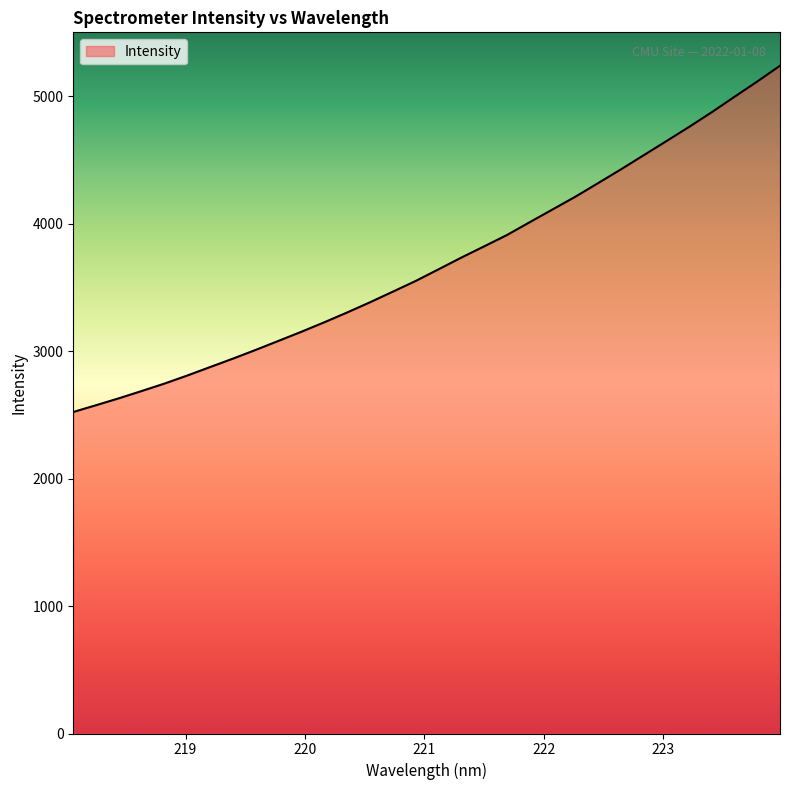

How many categories are shown in the chart?

32